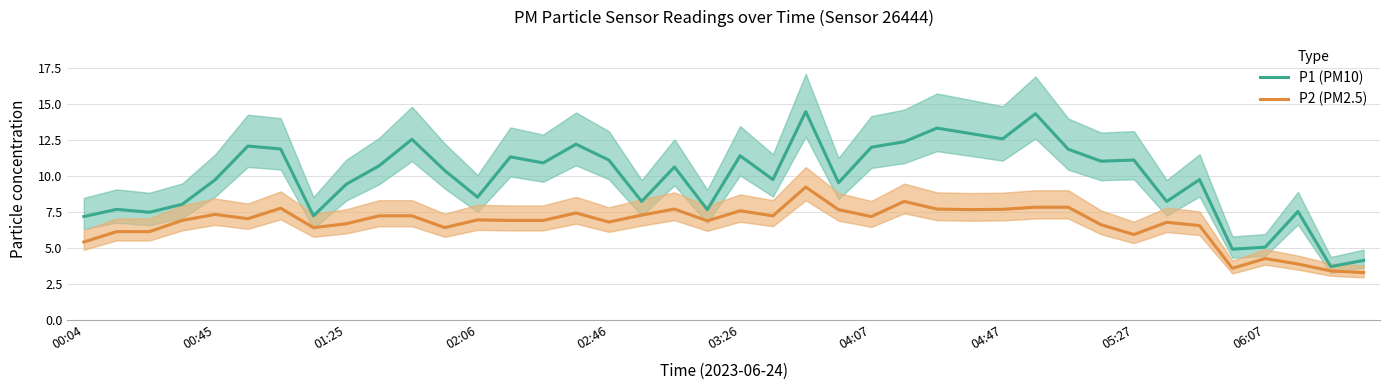

What is the smallest value displayed?

3.3